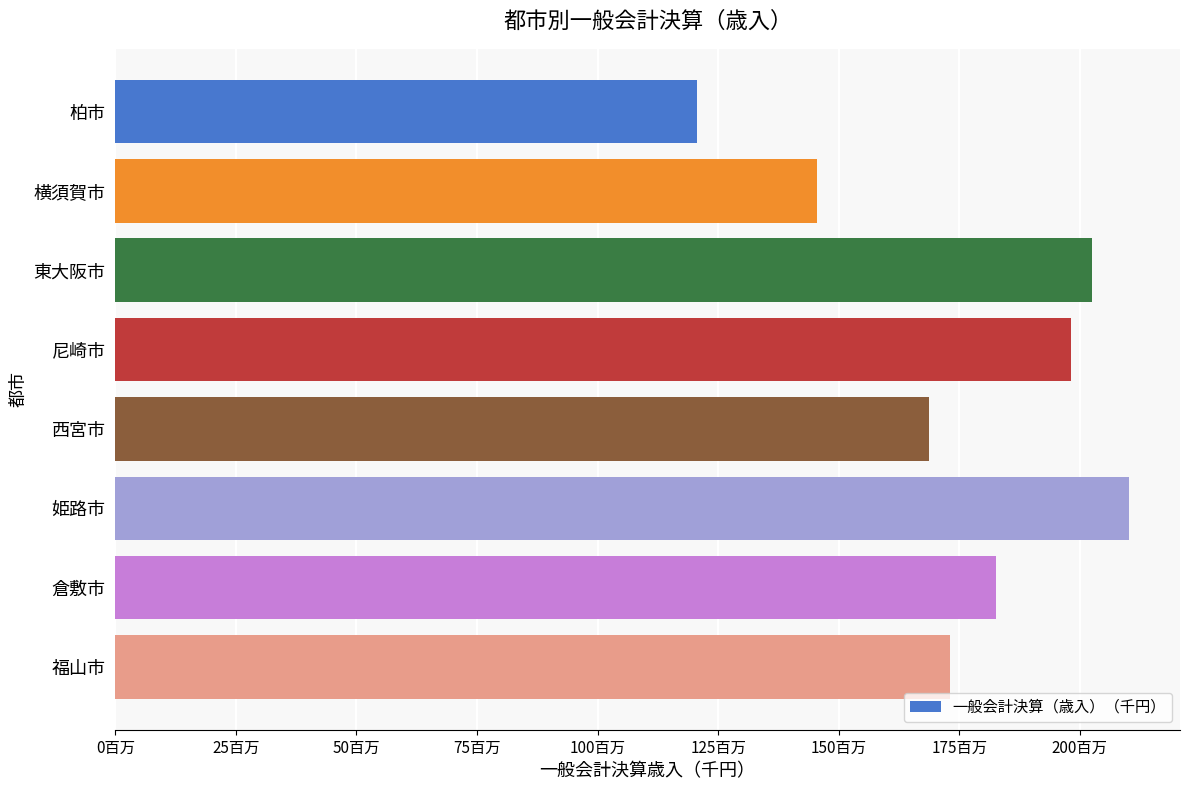

Rank the categories by value from highest to lowest.

姫路市, 東大阪市, 尼崎市, 倉敷市, 福山市, 西宮市, 横須賀市, 柏市